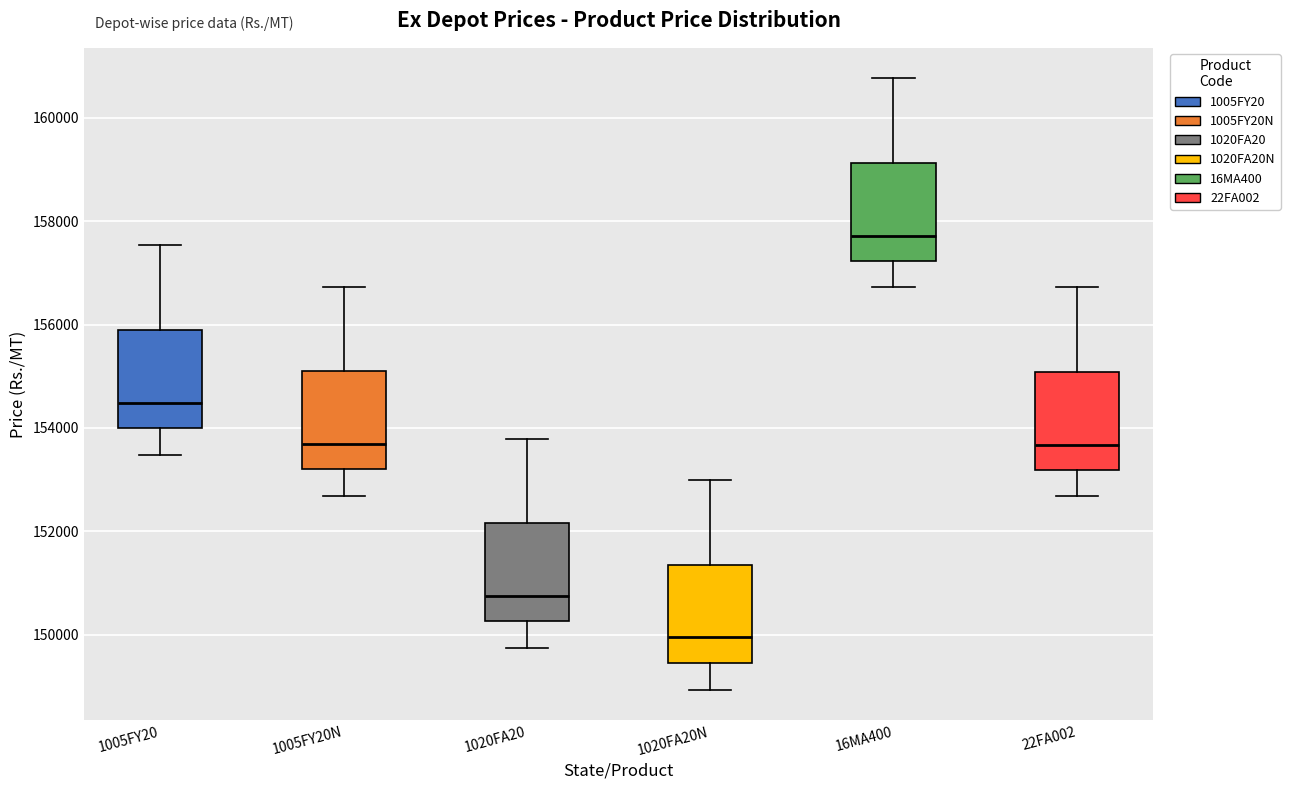

Reading left to right, read every box against the y-axis: the position of its median line, the range the box covers, and the ends of its whiskers. The values are not printed on the chart, so give them approximately, as read against the axis.

1005FY20: median 154400, box 154000 to 156000, whiskers 153400 to 157600
1005FY20N: median 153600, box 153200 to 155200, whiskers 152600 to 156800
1020FA20: median 150800, box 150200 to 152200, whiskers 149800 to 153800
1020FA20N: median 150000, box 149400 to 151400, whiskers 149000 to 153000
16MA400: median 157800, box 157200 to 159200, whiskers 156800 to 160800
22FA002: median 153600, box 153200 to 155000, whiskers 152600 to 156800